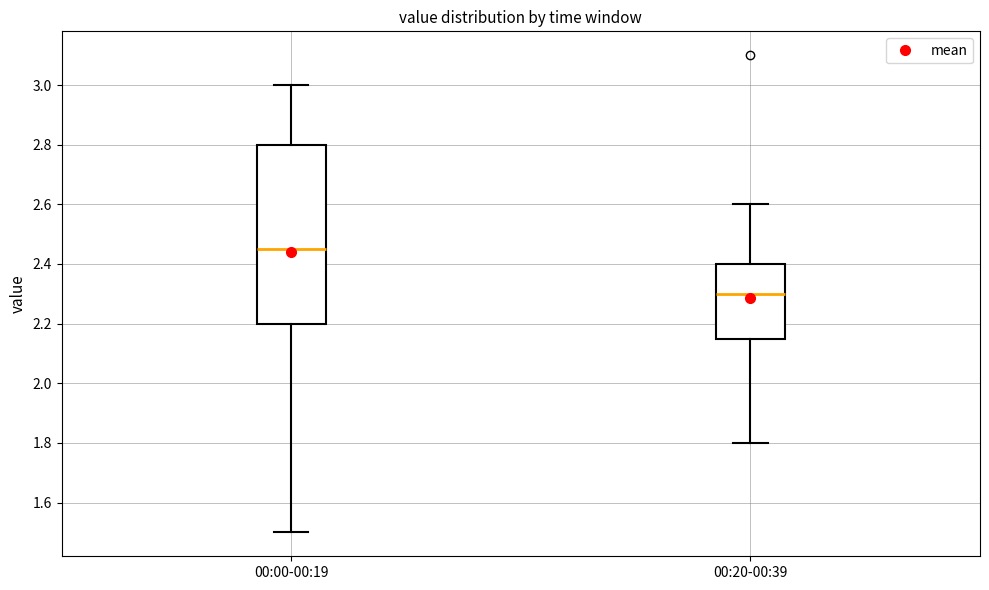

Which box's median line is the lowest?

00:20-00:39